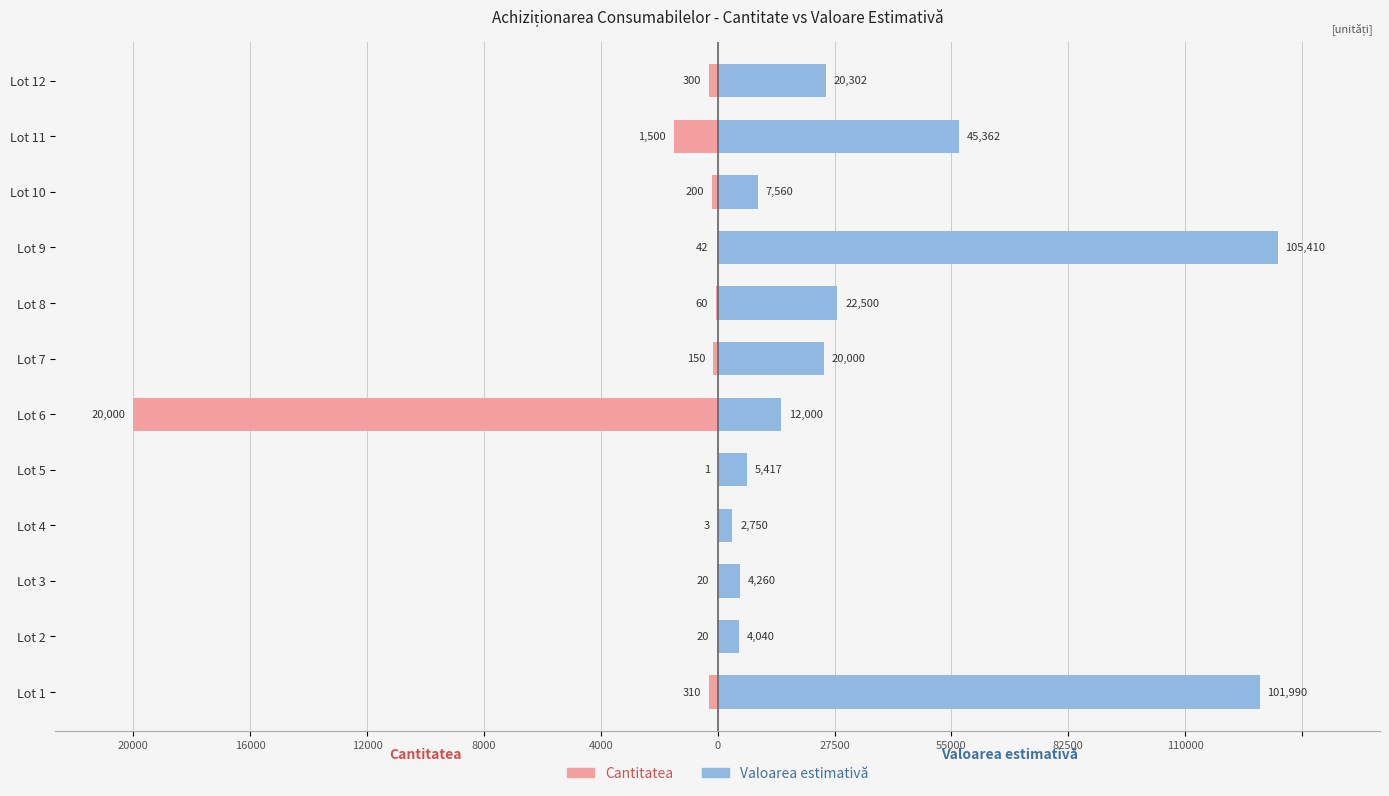

Which series changed the most between Lot 7 and Lot 9?

Valoarea estimativă